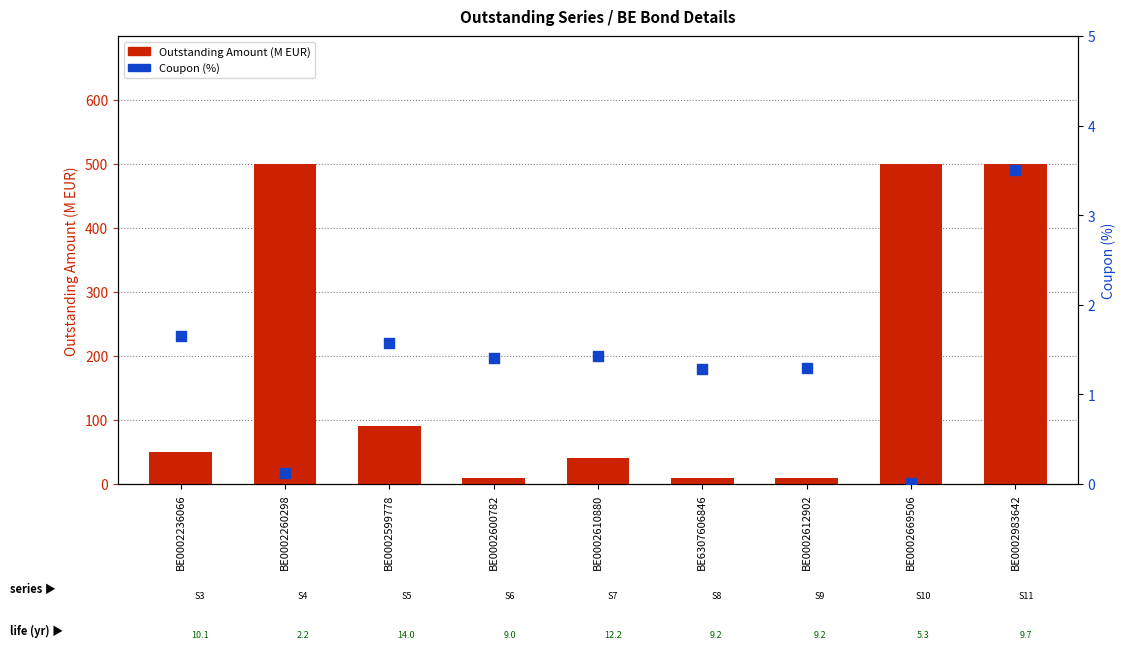

At which category is the sum across all series the highest?

BE0002983642